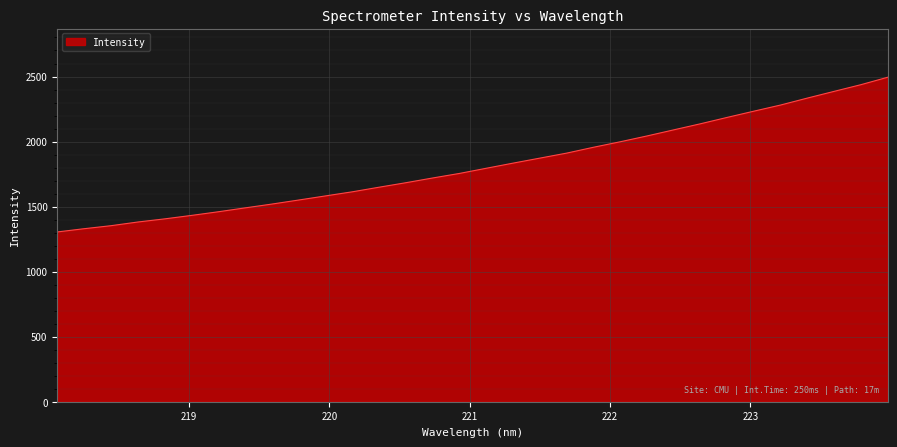

What is the greatest value displayed?

2494.5